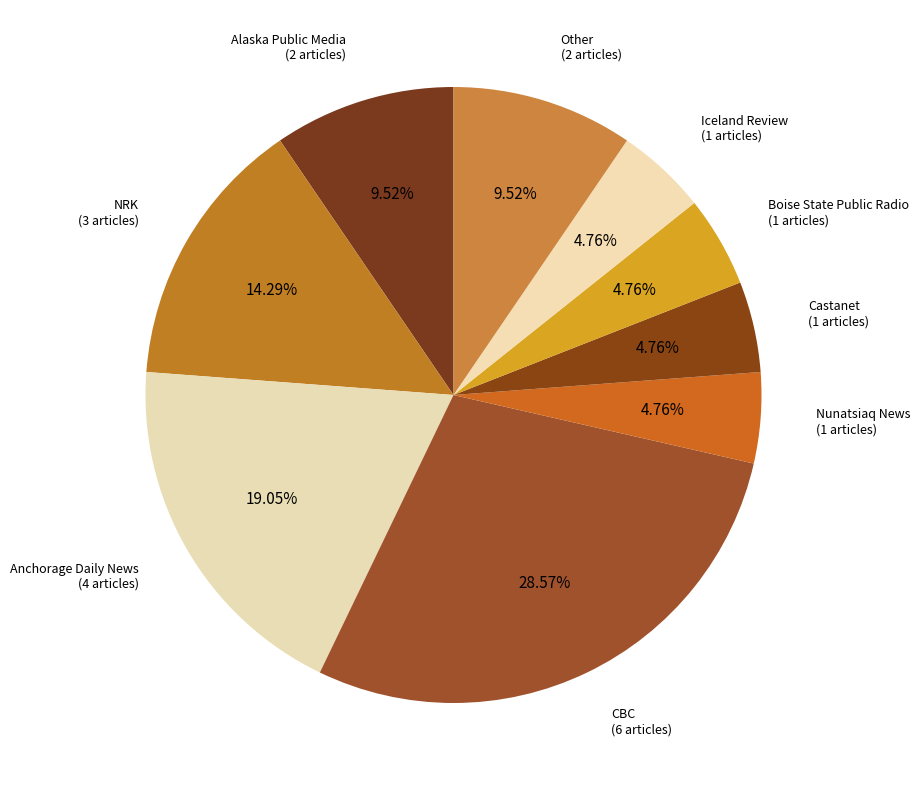

What portion of the pie excludes NRK?

85.7%